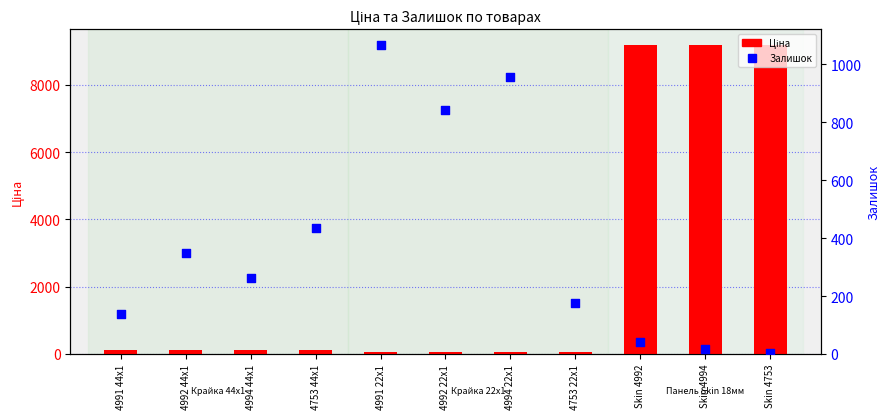

At how many categories does at least one series exceed 2572?

3